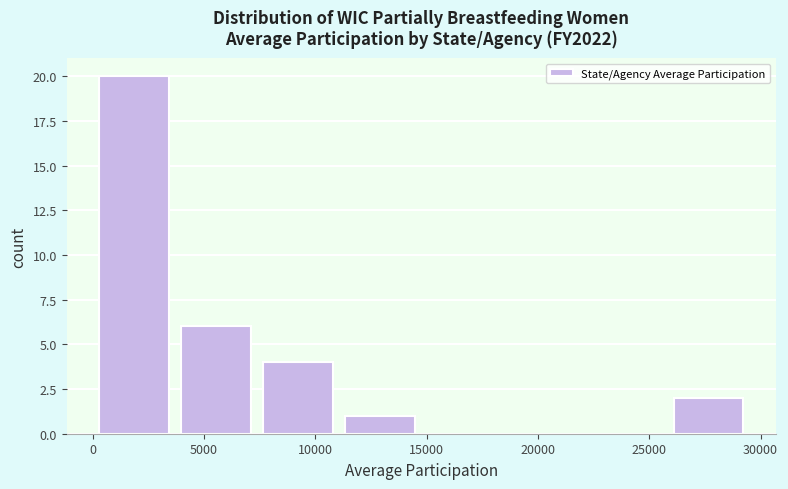

What is the height of the bar covering 0 to 3500 on the x-axis? Neither the bar edges nor the heights are printed on the chart, so give them approximately, as read against the axes.

20